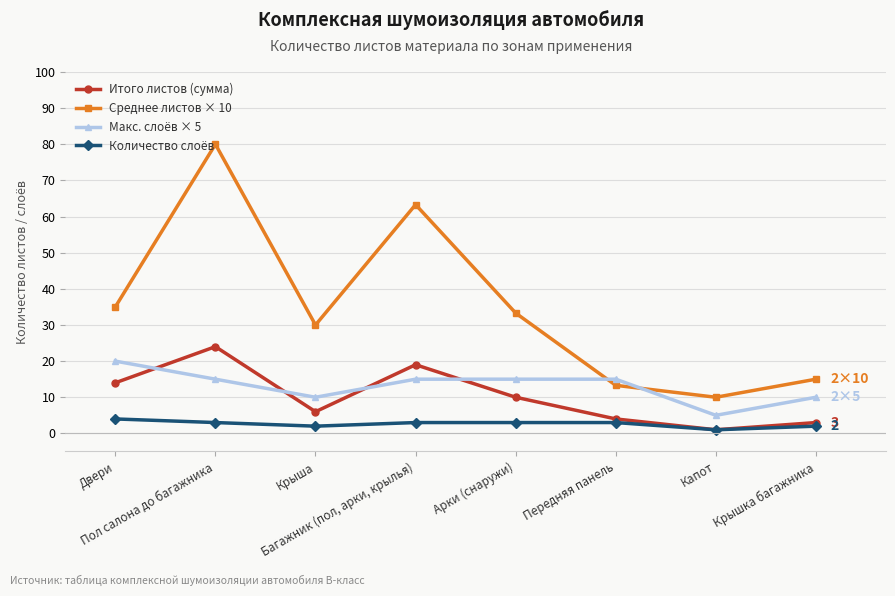

At how many categories does at least one series exceed 74?

1